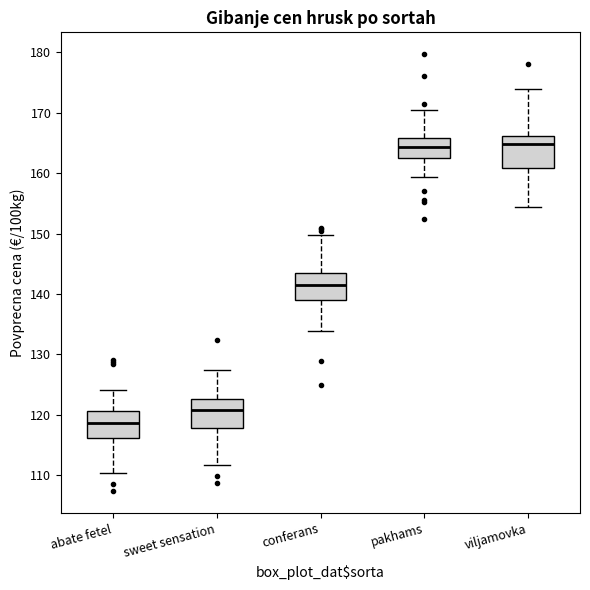

Which box has the lowest median line?

abate fetel